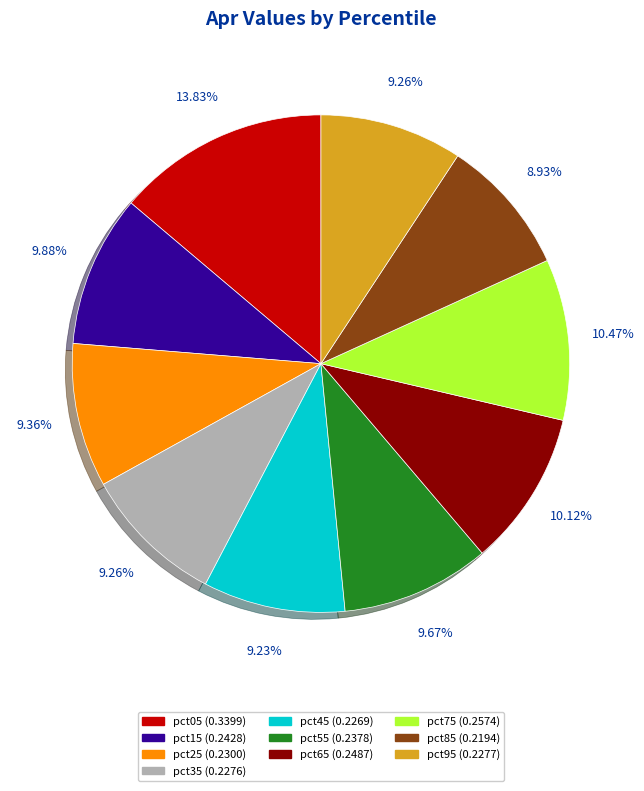

To the nearest percent, what percentage of the pie is pct25?

9%